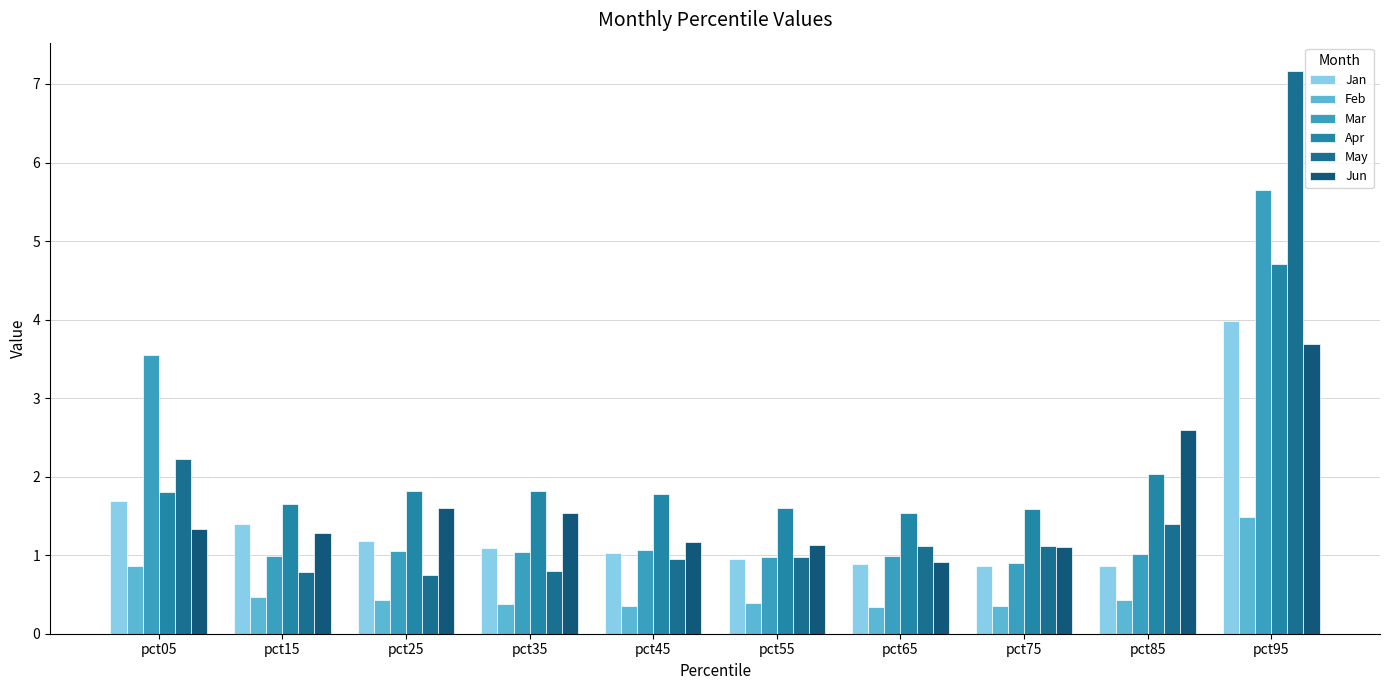

Where does the Jun series first go above 1?

pct05